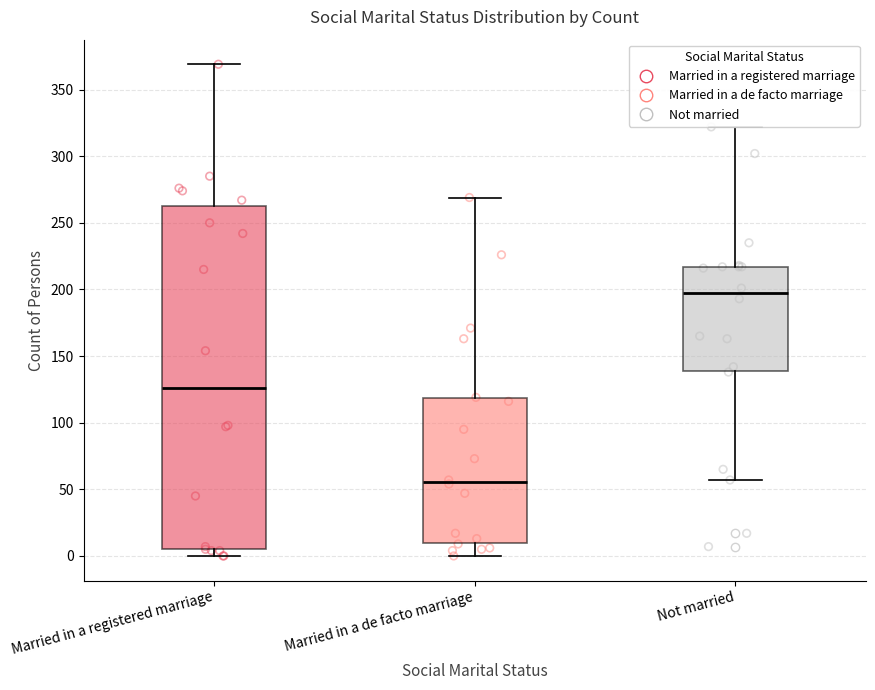

Which box is the tallest, from its lower edge to its upper edge?

Married in a registered marriage